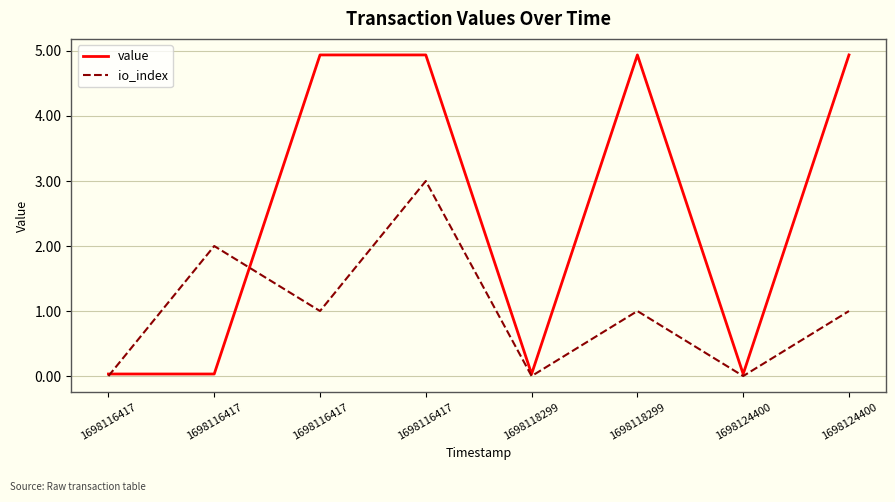

List the labels in order of io_index value, smallest first.

1698116417, 1698118299, 1698124400, 1698116417, 1698118299, 1698124400, 1698116417, 1698116417